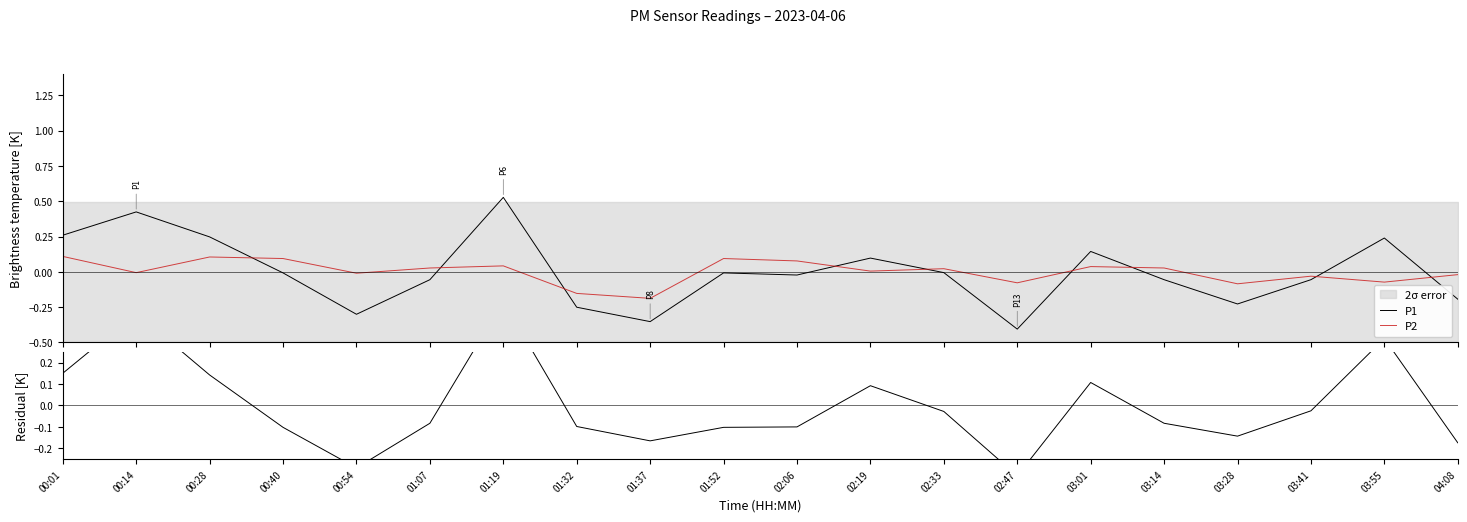

What is the value of the P1 point at the 19th from the left?

0.2